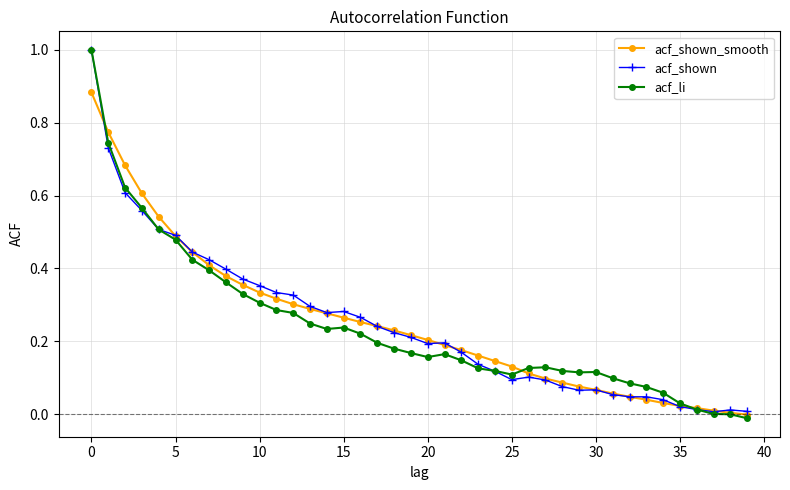

Which series has the largest range (max minus min)?

acf_li